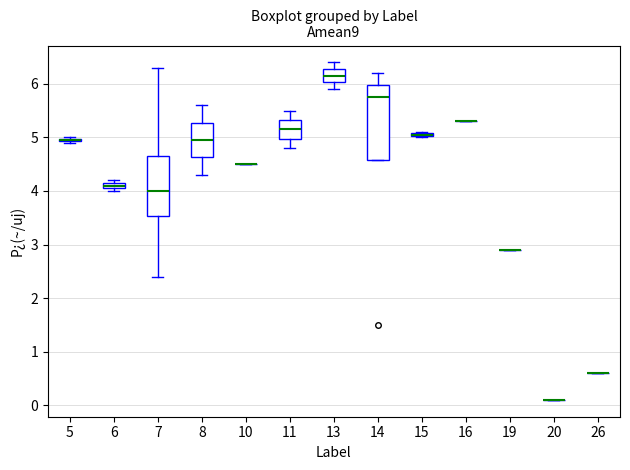

Which box is the tallest, from its lower edge to its upper edge?

14